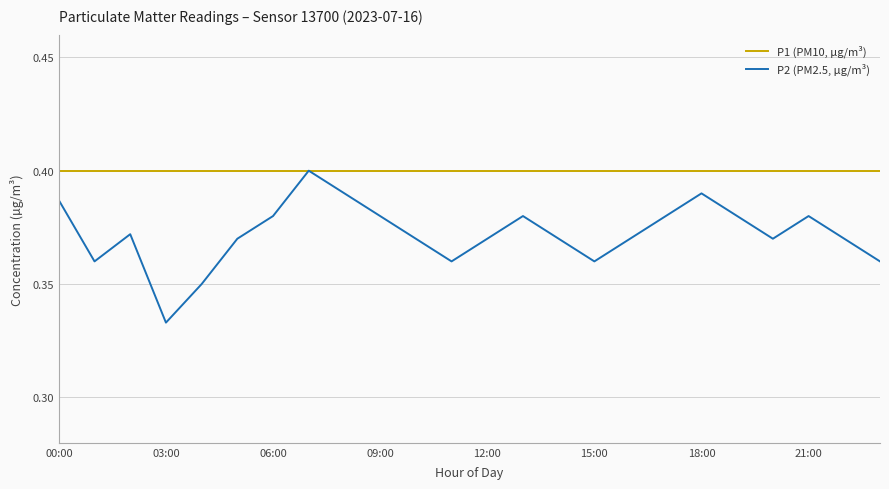

Rank the series by their average value, from lowest to highest.

P2 (PM2.5, µg/m³), P1 (PM10, µg/m³)